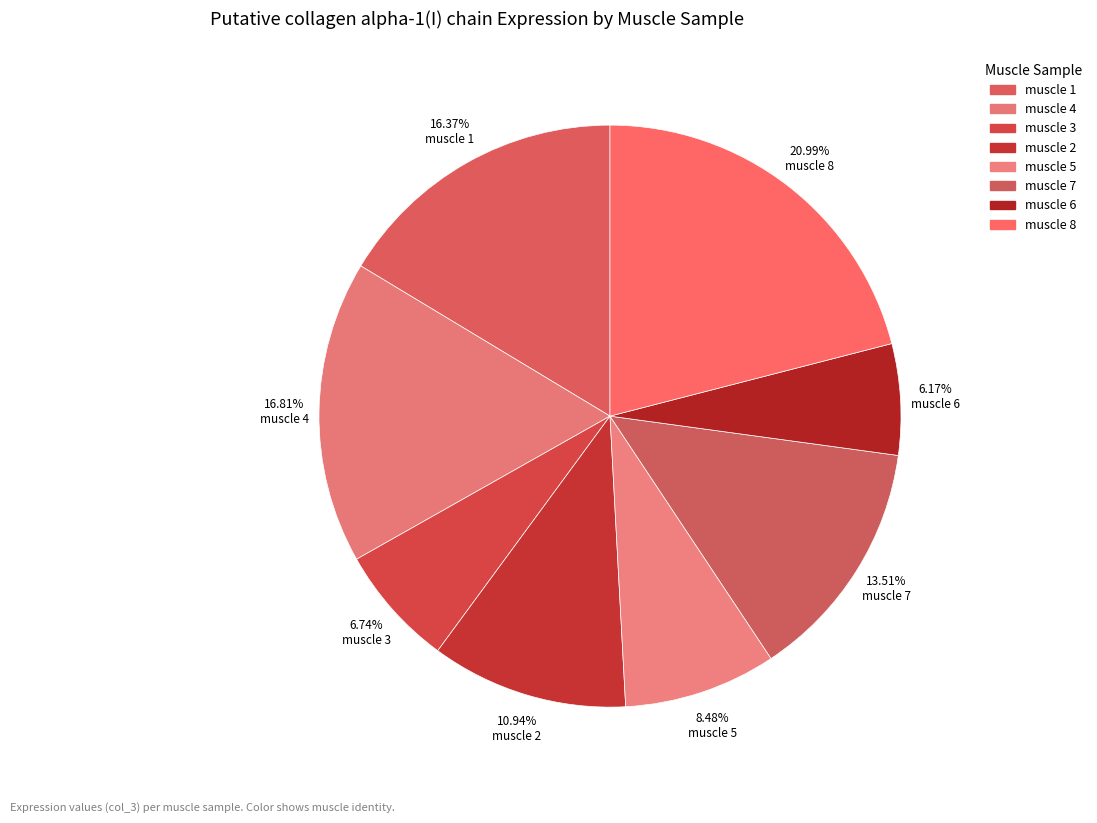

Count the number of slices in the pie.

8